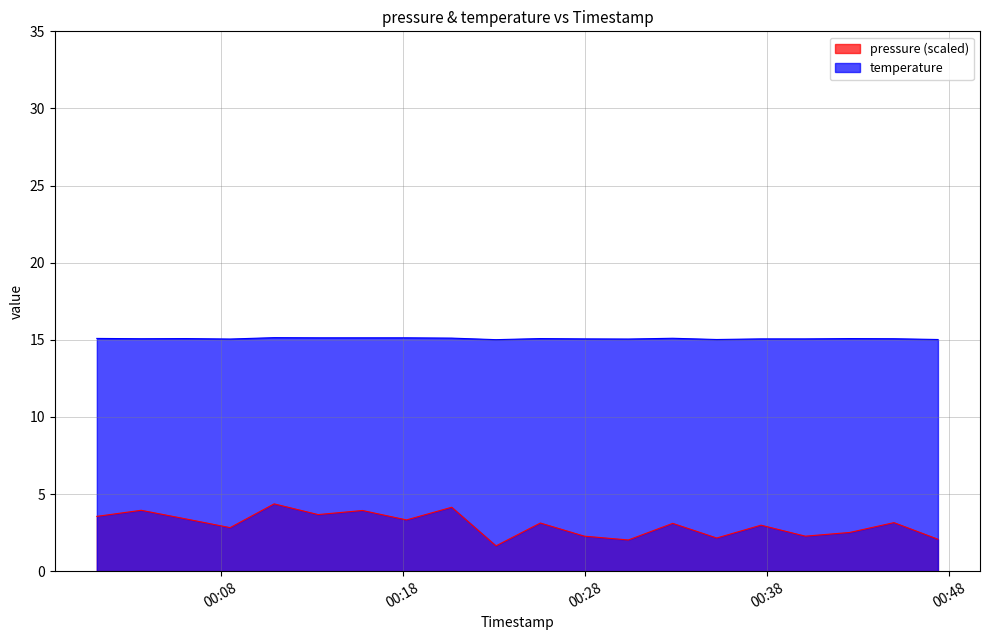

Reading right to left, transcribe all the data shown in this chart.

pressure: 2023-08-06T00:47:23=2.1	2023-08-06T00:44:58=3.1	2023-08-06T00:42:32=2.5	2023-08-06T00:40:06=2.3	2023-08-06T00:37:40=3.0	2023-08-06T00:35:14=2.1	2023-08-06T00:32:49=3.1	2023-08-06T00:30:23=2.0	2023-08-06T00:27:58=2.3	2023-08-06T00:25:33=3.1	2023-08-06T00:23:07=1.6	2023-08-06T00:20:41=4.1	2023-08-06T00:18:12=3.3	2023-08-06T00:15:47=3.9	2023-08-06T00:13:21=3.7	2023-08-06T00:10:56=4.4	2023-08-06T00:08:31=2.8	2023-08-06T00:06:05=3.4	2023-08-06T00:03:38=3.9	2023-08-06T00:01:12=3.6
temperature: 2023-08-06T00:47:23=15.0	2023-08-06T00:44:58=15.1	2023-08-06T00:42:32=15.1	2023-08-06T00:40:06=15.1	2023-08-06T00:37:40=15.1	2023-08-06T00:35:14=15.0	2023-08-06T00:32:49=15.1	2023-08-06T00:30:23=15.1	2023-08-06T00:27:58=15.1	2023-08-06T00:25:33=15.1	2023-08-06T00:23:07=15.0	2023-08-06T00:20:41=15.1	2023-08-06T00:18:12=15.1	2023-08-06T00:15:47=15.1	2023-08-06T00:13:21=15.1	2023-08-06T00:10:56=15.1	2023-08-06T00:08:31=15.1	2023-08-06T00:06:05=15.1	2023-08-06T00:03:38=15.1	2023-08-06T00:01:12=15.1